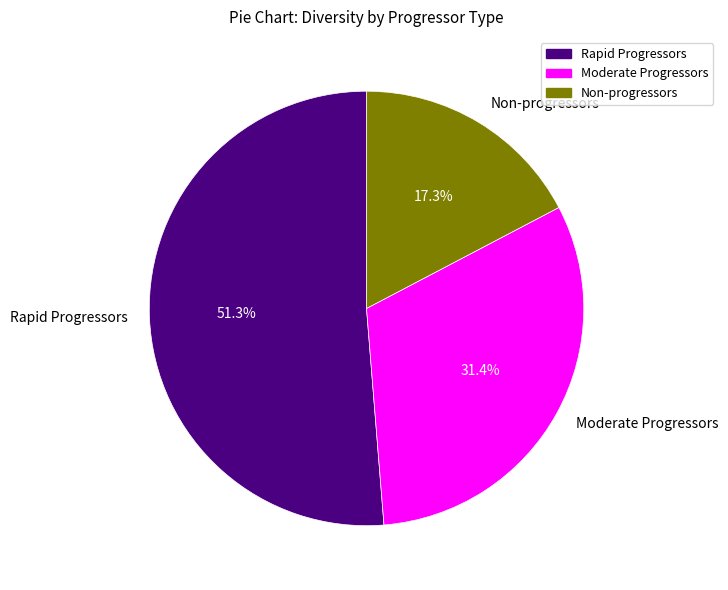

Which slice is the smallest?

Non-progressors